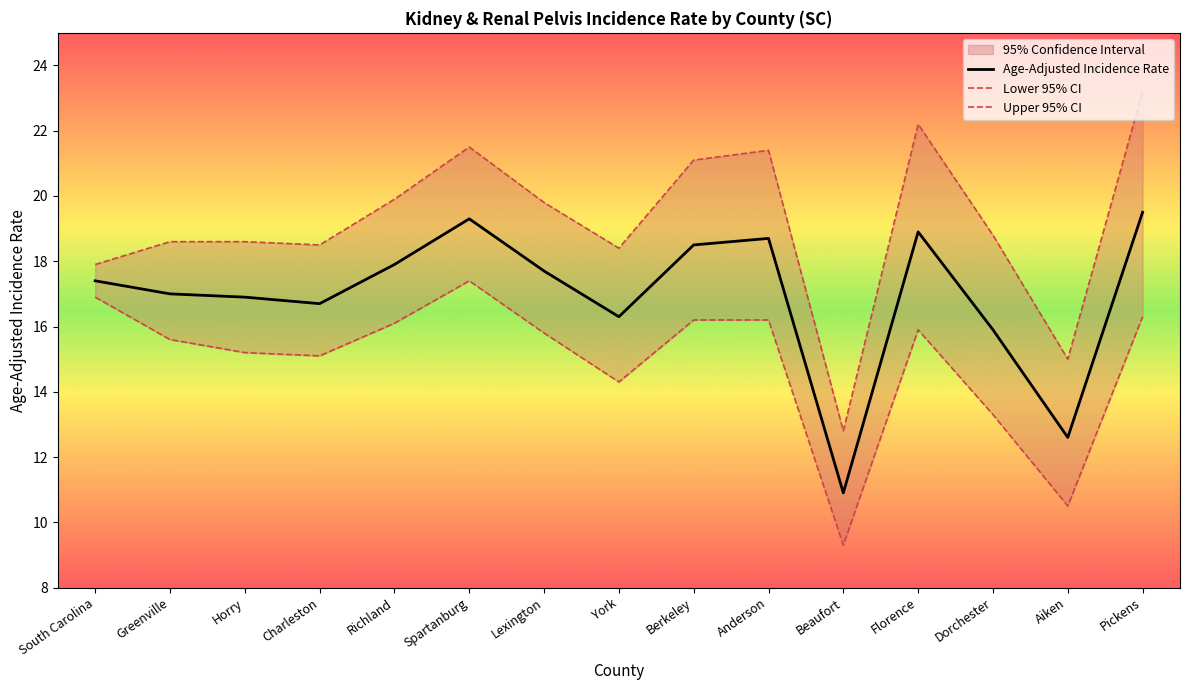

Which series has the widest spread of values?

Upper 95% CI